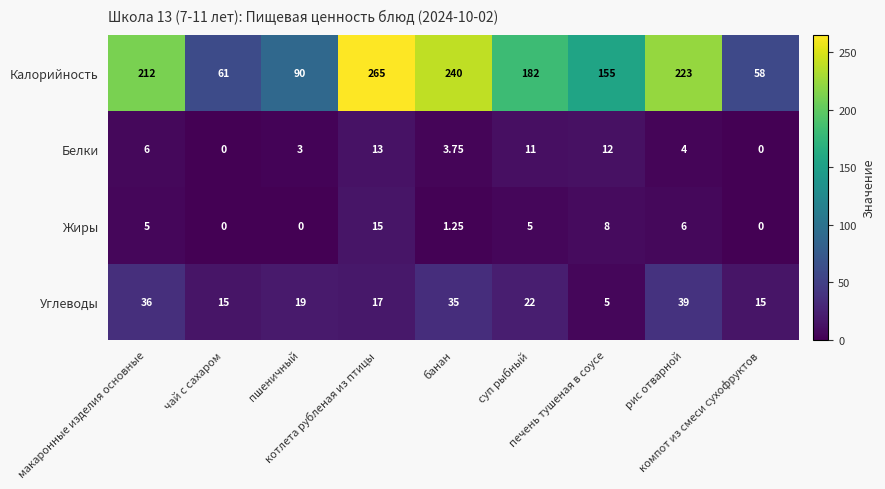

Which series has the largest total across all categories?

Калорийность